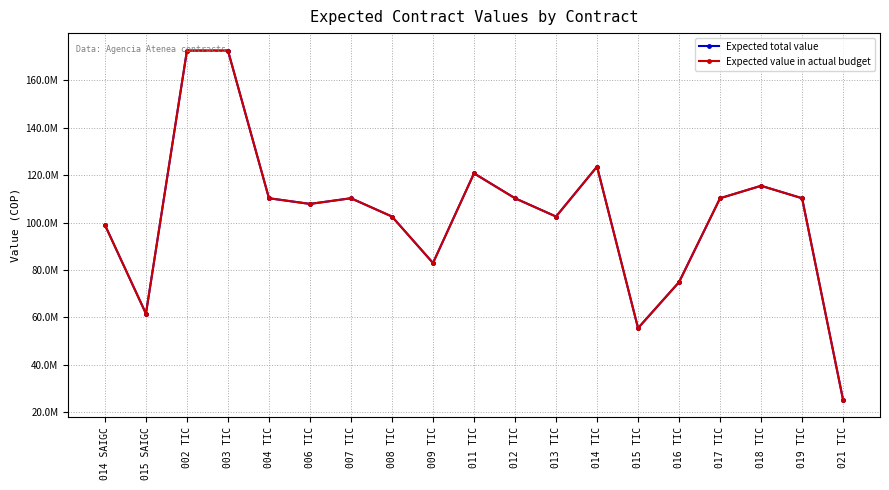

Is this an area chart (filled region under the line)?

No